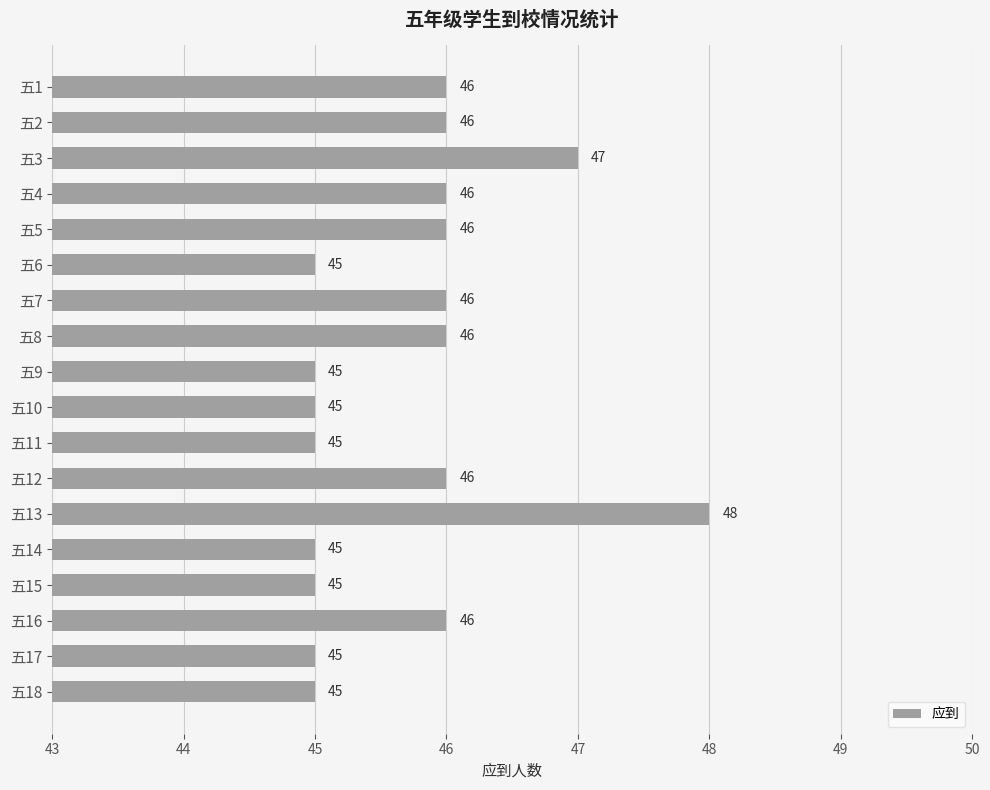

What is the value of the 18th bar from the top?

45